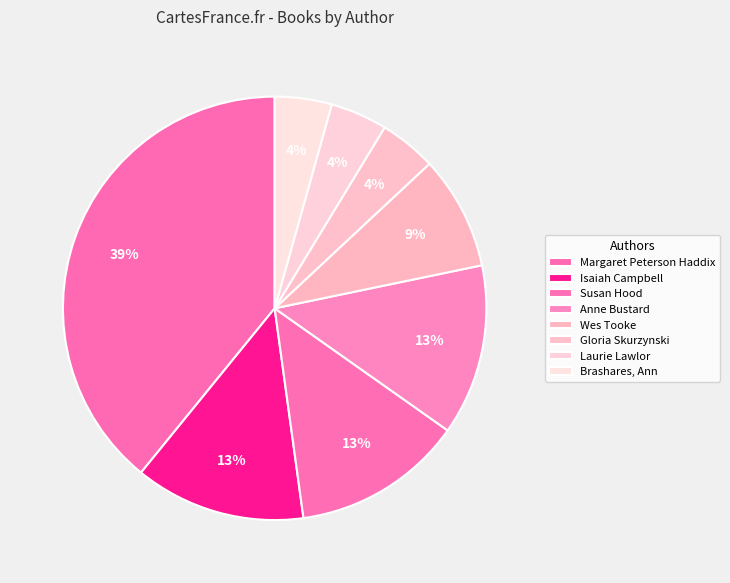

Count the number of slices in the pie.

8